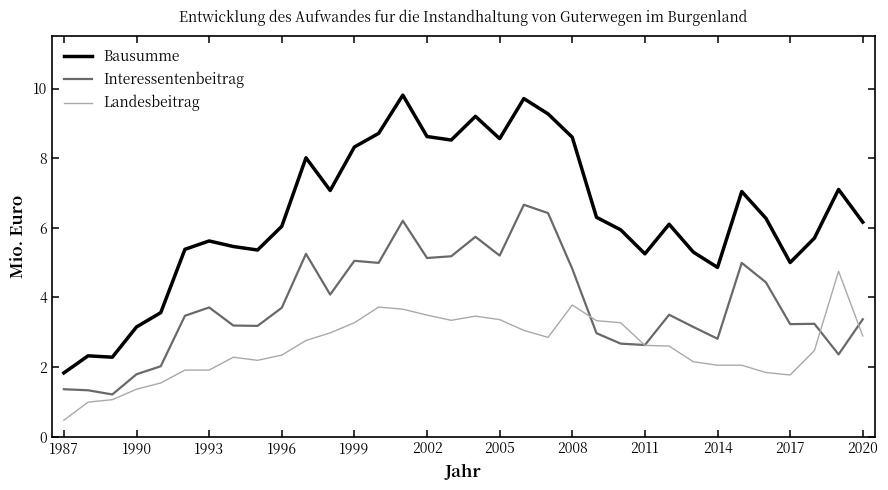

Which series has the largest total across all categories?

Bausumme